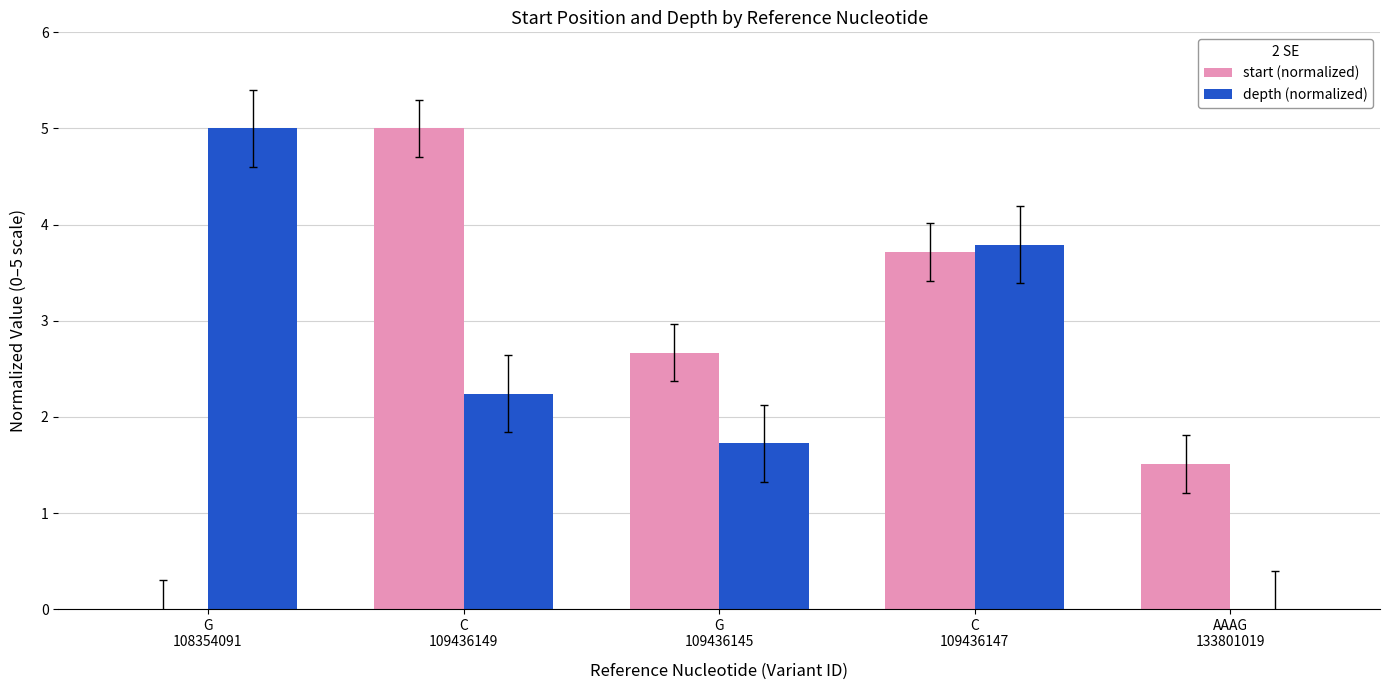

What is the sum of the depth (normalized) values at AAAG
133801019 and G
108354091?

5.0